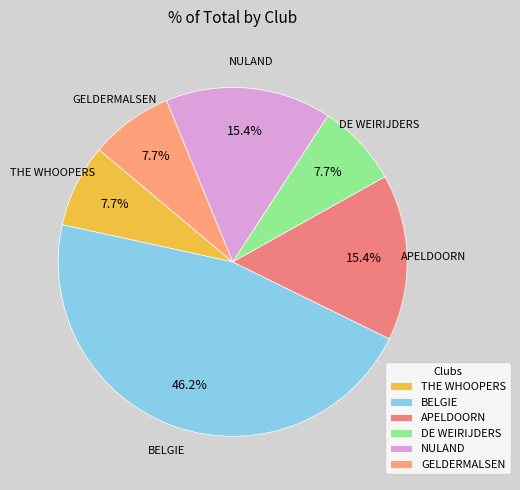

To the nearest percent, what portion does DE WEIRIJDERS represent?

8%